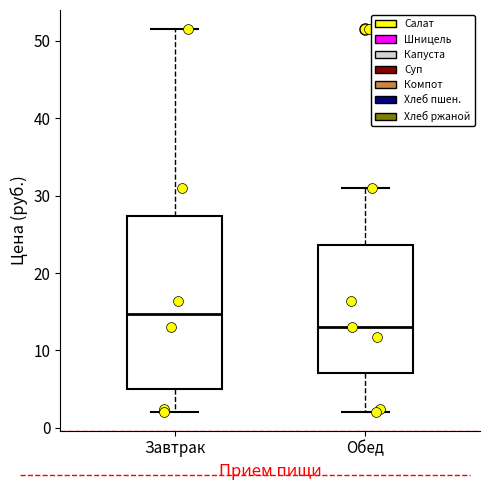

Which box's median line is the lowest?

Обед